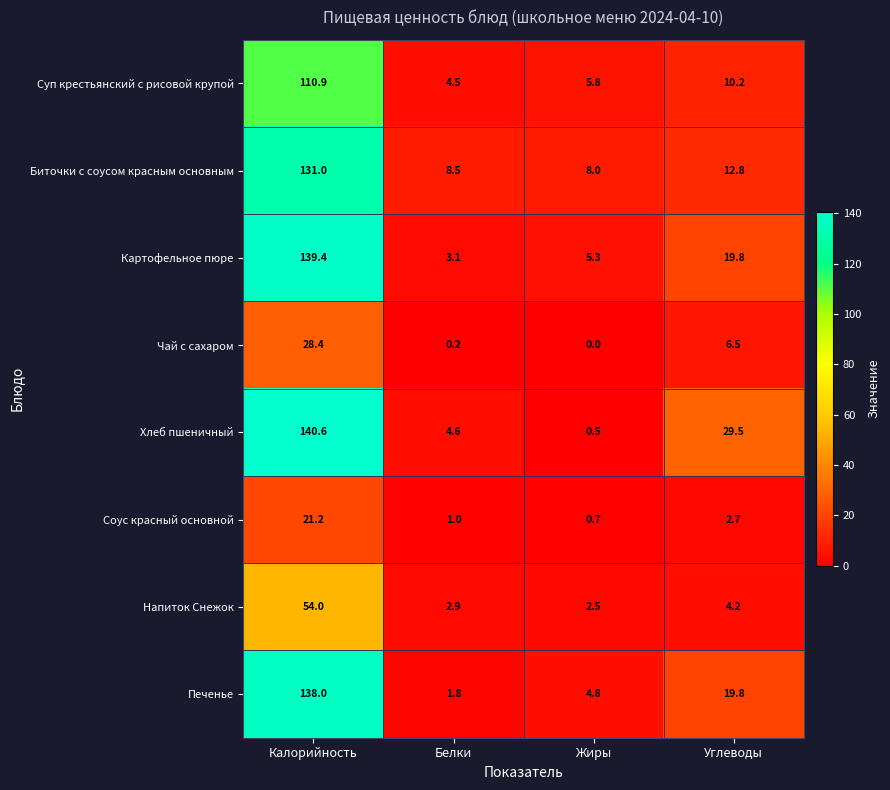

What is the difference between the maximum and second lowest values in the Биточки с соусом красным основным series?

122.5